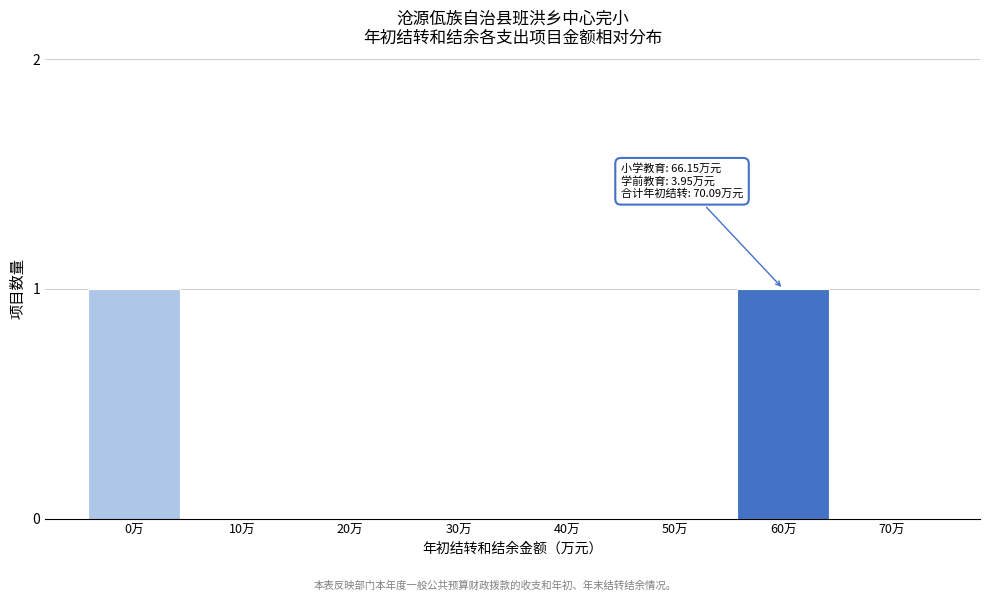

Reading left to right, what are all the values shown in this chart?

0万=1	10万=0	20万=0	30万=0	40万=0	50万=0	60万=1	70万=0